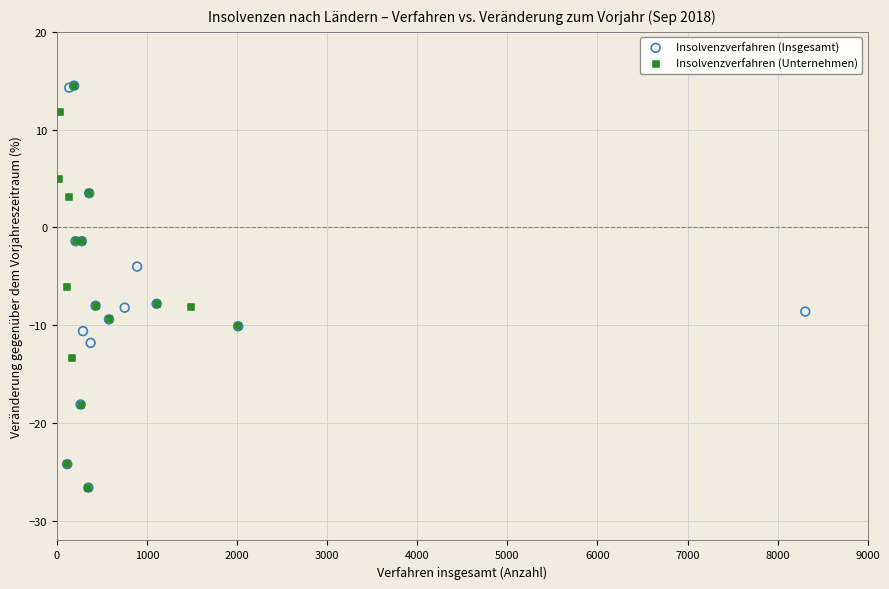

What are all the series names shown in the legend?

Insolvenzverfahren (Insgesamt), Insolvenzverfahren (Unternehmen)